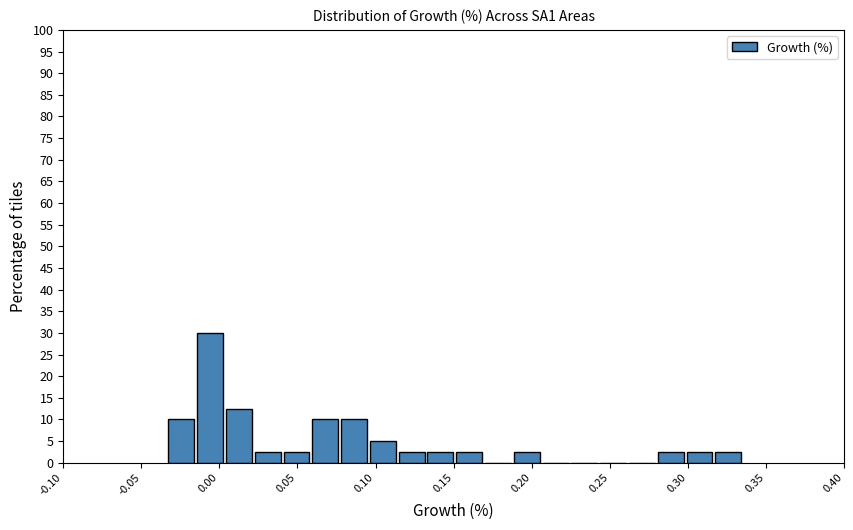

Around what value on the x-axis is the tallest bar? Give the approximate position of its centre, as read against the axis.

-0.005